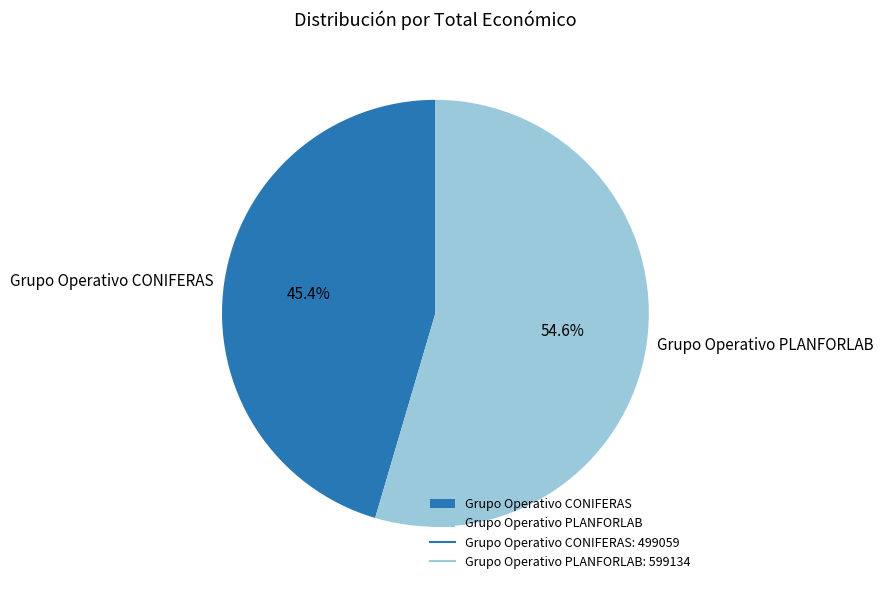

What percentage is NOT represented by Grupo Operativo PLANFORLAB?

45.4%